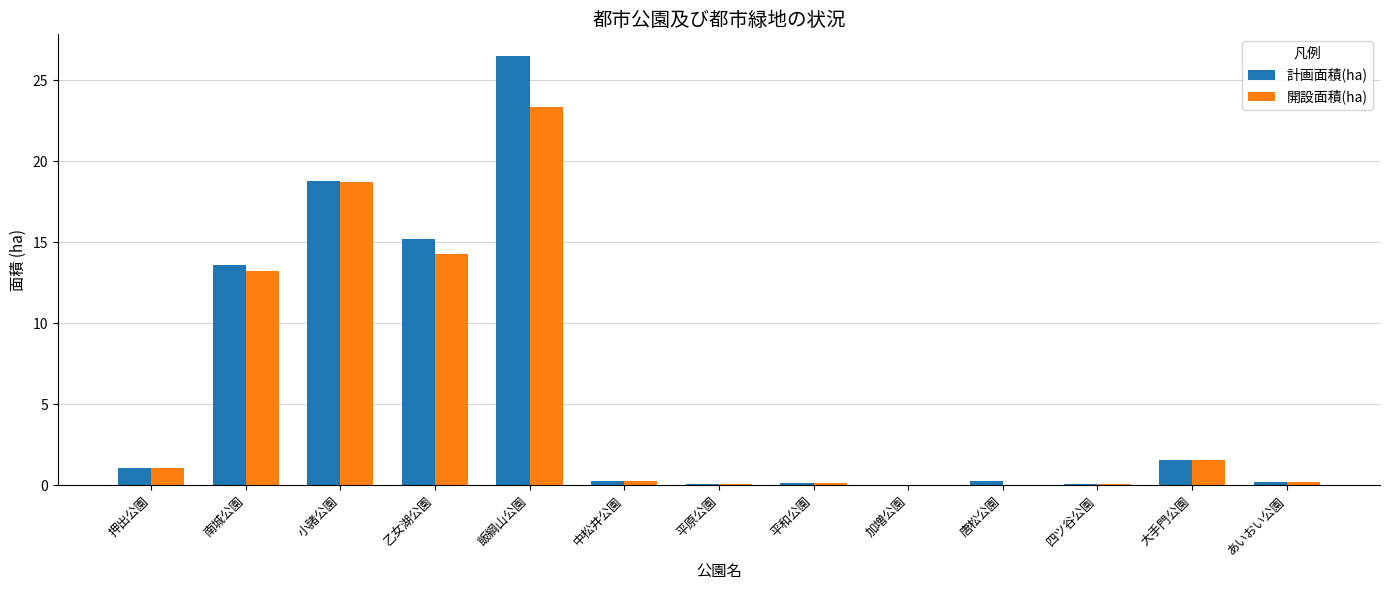

What are all the series names shown in the legend?

計画面積(ha), 開設面積(ha)